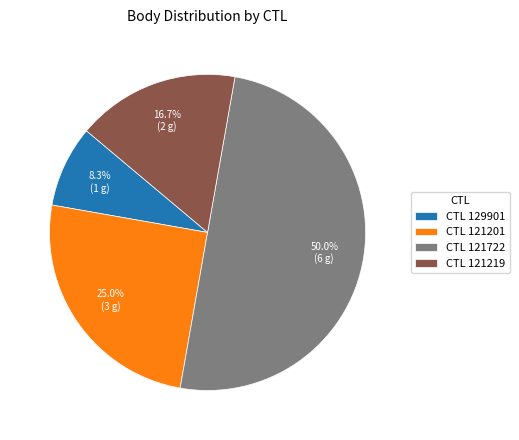

Count the number of slices in the pie.

4